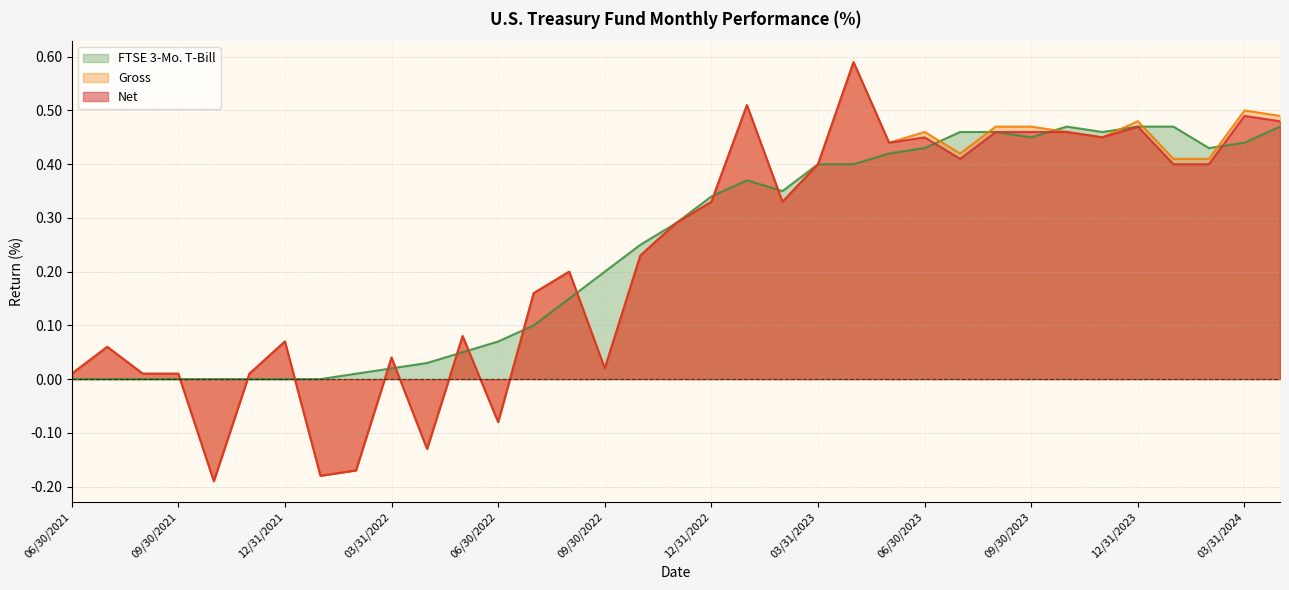

True or false: FTSE 3-Mo. T-Bill has more than 0 interior local peaks.

True